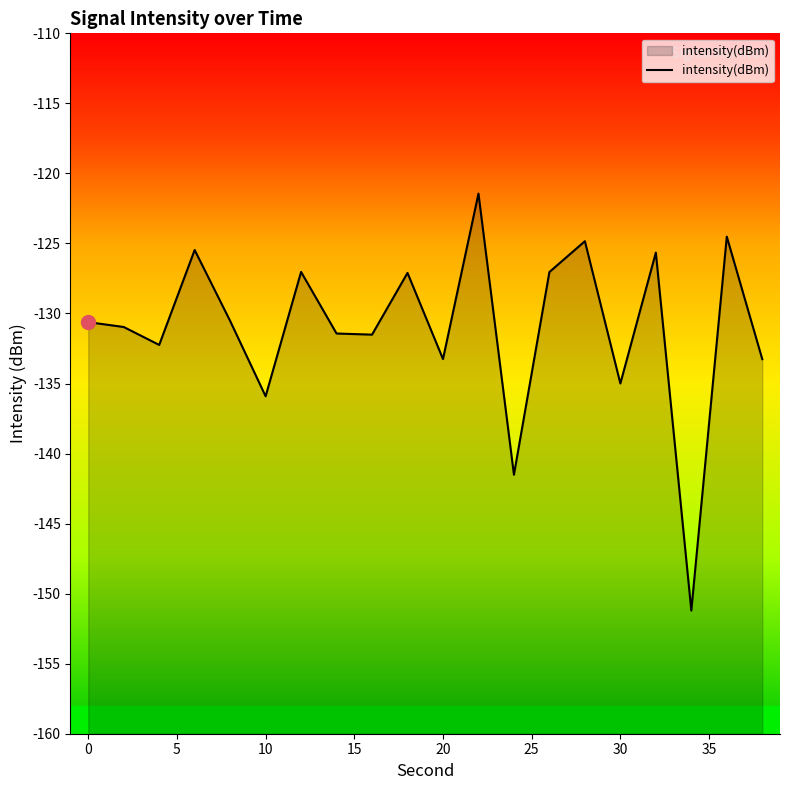

The value at 10 is -135.9. True or false?

True